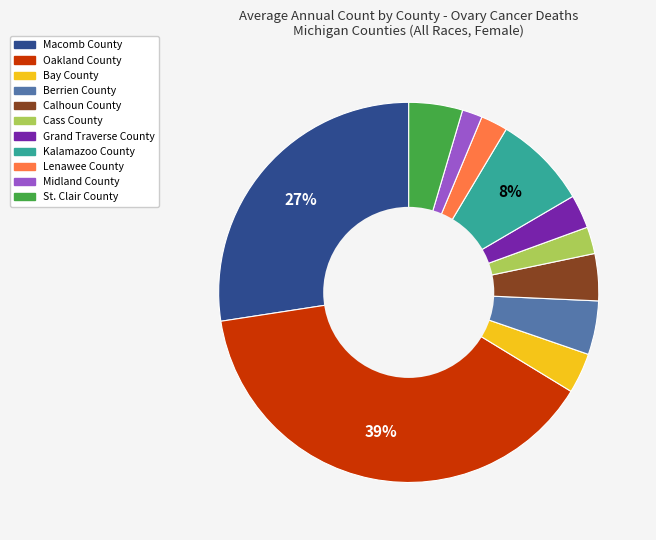

What is the largest slice in the pie chart?

Oakland County